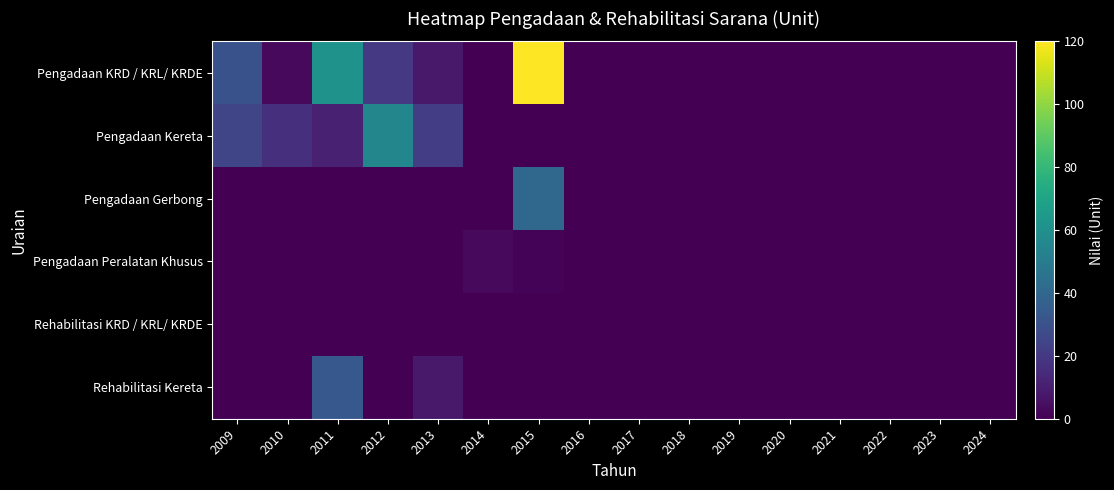

At which category is the sum across all series the highest?

2015